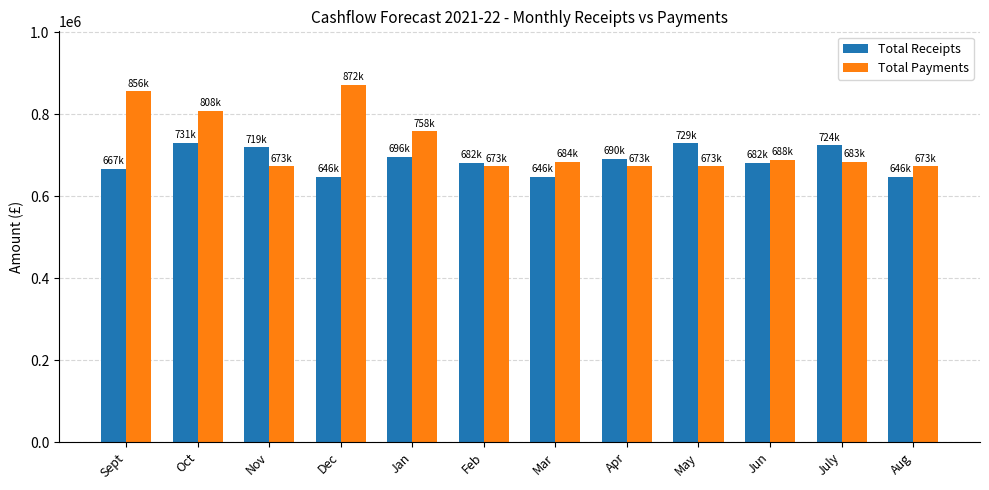

What is the maximum value shown in the chart?

871681